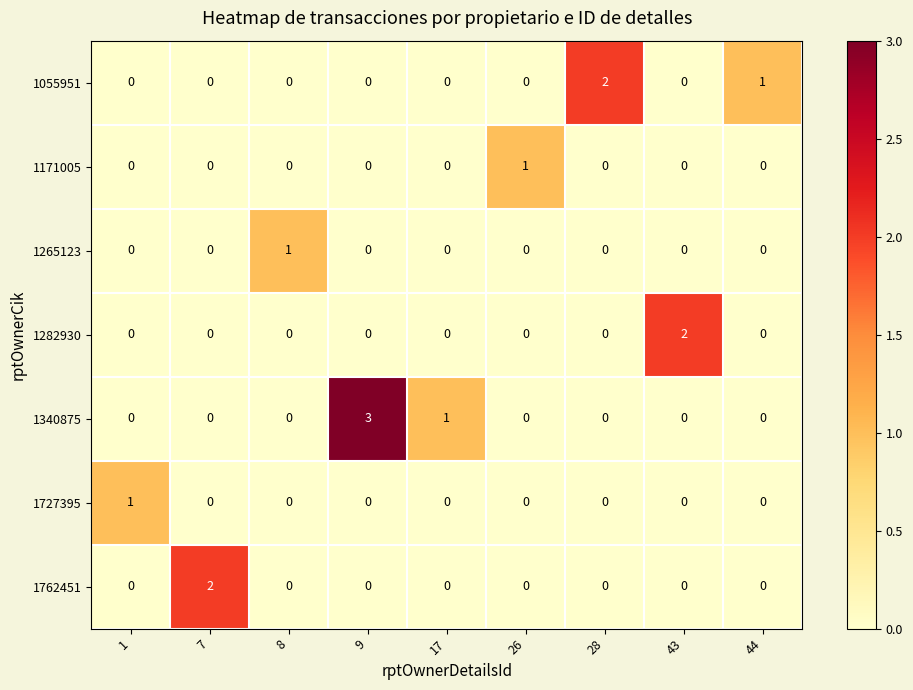

Which series has the largest total across all categories?

1340875